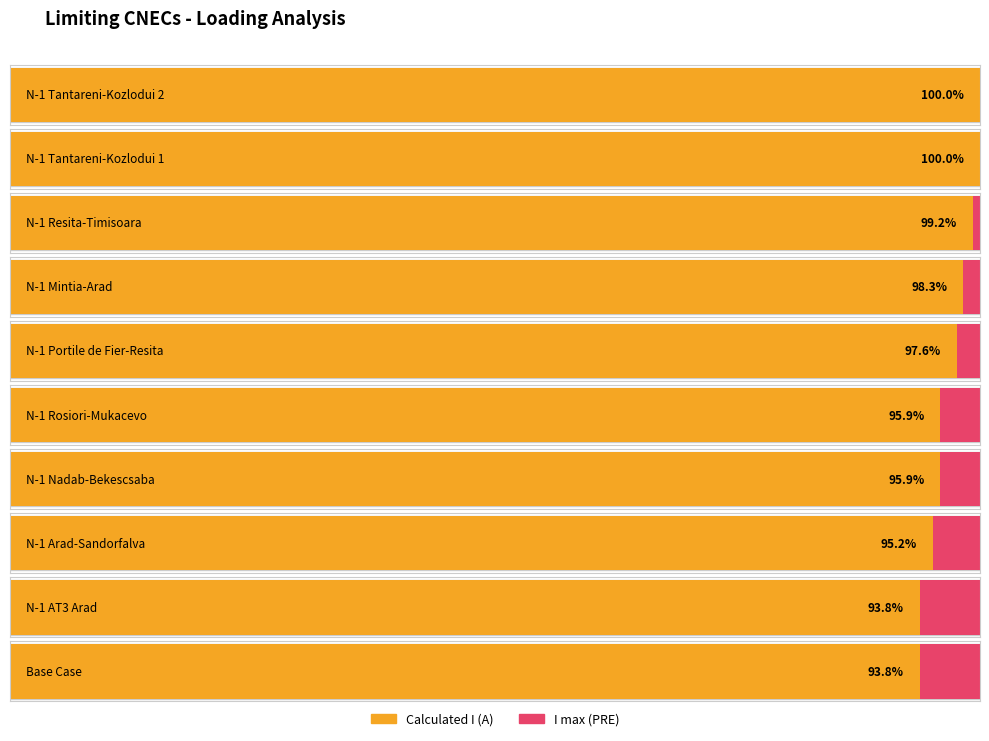

Reading left to right, list all the values displayed in this chart.

Calculated I (A): N-1 Tantareni-Kozlodui 2=1836	N-1 Tantareni-Kozlodui 1=1836	N-1 Resita-Timisoara=1822	N-1 Mintia-Arad=1804	N-1 Portile de Fier-Resita=1792	N-1 Rosiori-Mukacevo=1761	N-1 Nadab-Bekescsaba=1761	N-1 Arad-Sandorfalva=1747	N-1 AT3 Arad=1722	Base Case=1722
I max (PRE): N-1 Tantareni-Kozlodui 2=1836	N-1 Tantareni-Kozlodui 1=1836	N-1 Resita-Timisoara=1836	N-1 Mintia-Arad=1836	N-1 Portile de Fier-Resita=1836	N-1 Rosiori-Mukacevo=1836	N-1 Nadab-Bekescsaba=1836	N-1 Arad-Sandorfalva=1836	N-1 AT3 Arad=1836	Base Case=1836